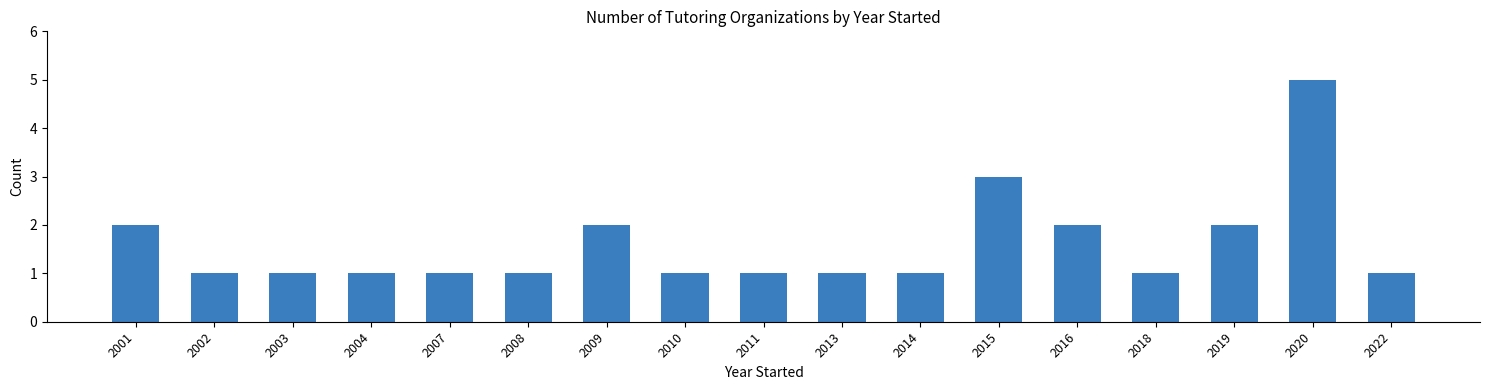

What is the change in value from 2018 to 2020?

+4